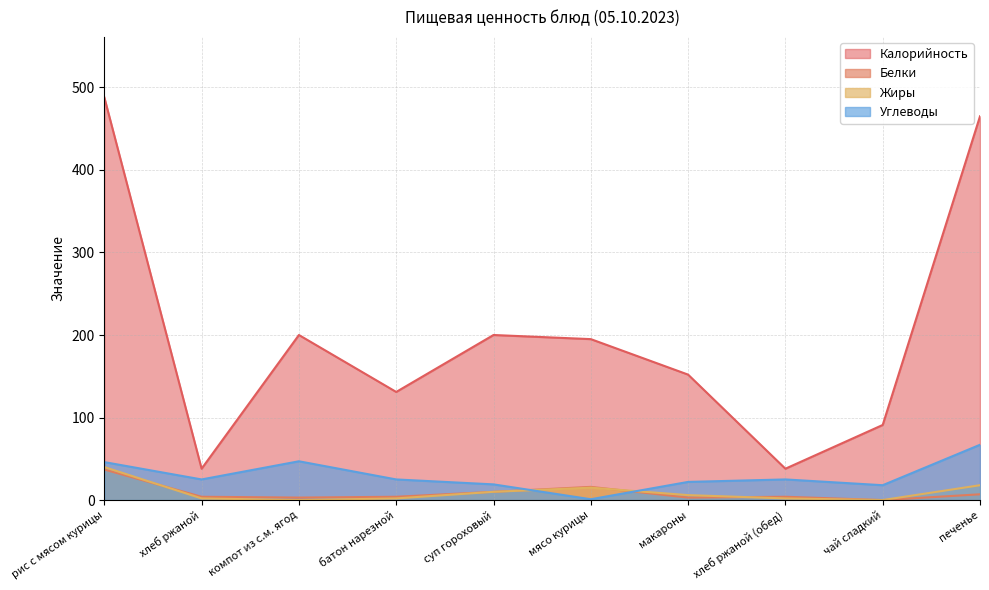

True or false: Углеводы and Белки cross at least once.

True